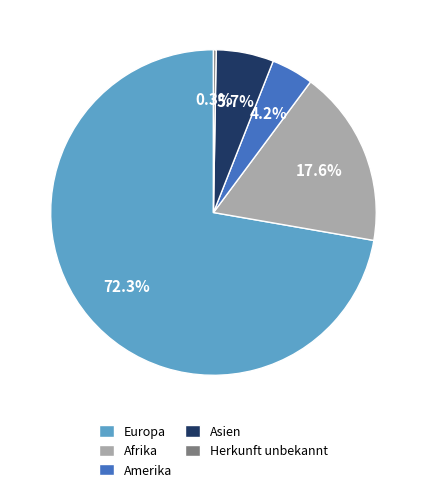

Do Amerika and Europa together represent more than half of the pie?

Yes